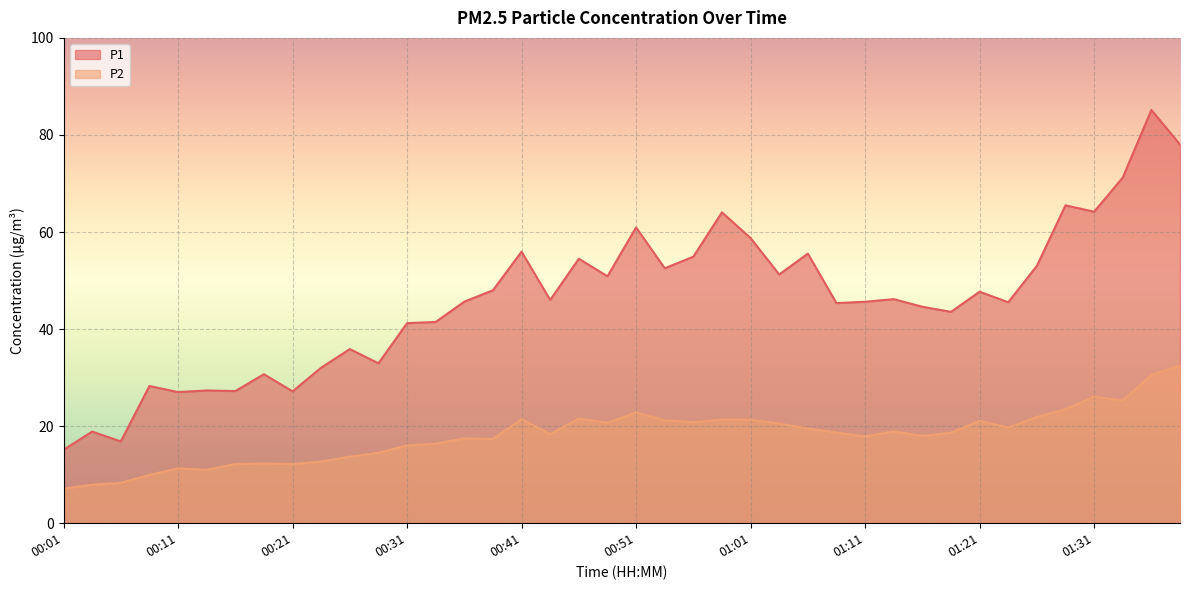

How many data points in P1 are less than 46?

20